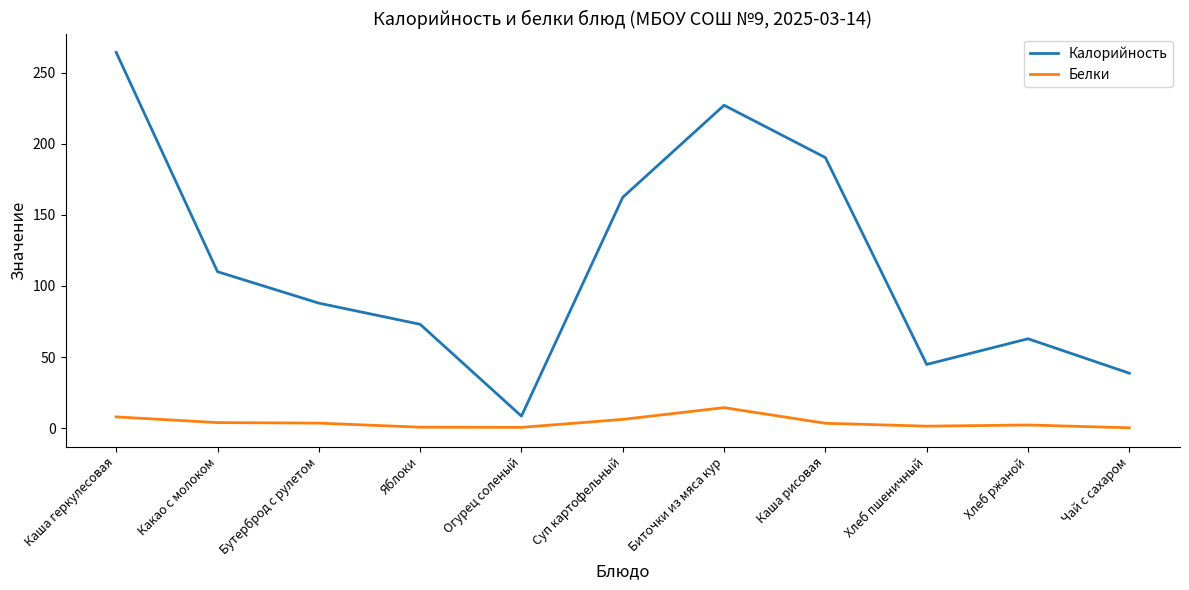

The value of Белки at Суп картофельный is 6.1. True or false?

True